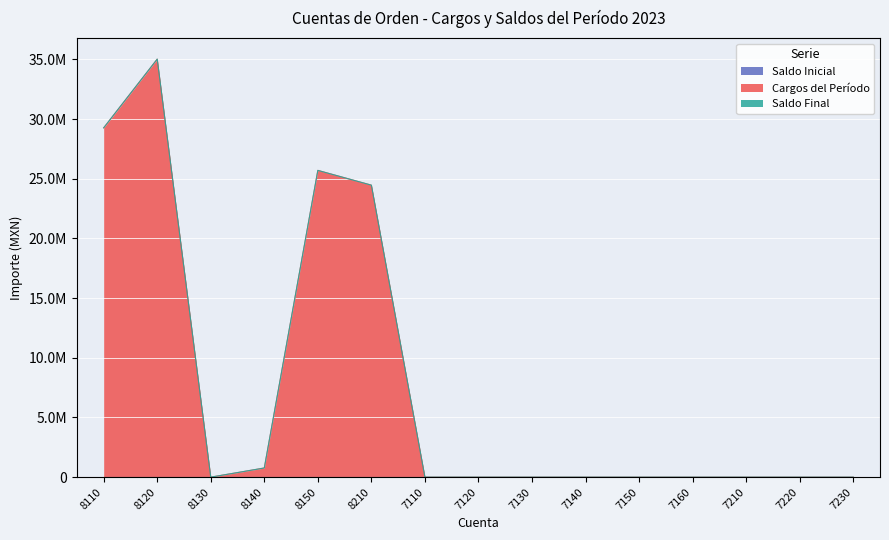

Reading left to right, extract all data points from this chart.

Saldo Inicial: 0.0	0.0	0.0	0.0	0.0	0.0	0.0	0.0	0.0	0.0	0.0	0.0	0.0	0.0	0.0
Cargos del Período: 29260746.5	35017156.6	0.0	767414.2	25694931.4	24458277.6	0.0	0.0	0.0	0.0	0.0	0.0	0.0	0.0	0.0
Saldo Final: 0.0	0.0	0.0	0.0	0.0	0.0	0.0	0.0	0.0	0.0	0.0	0.0	0.0	0.0	0.0